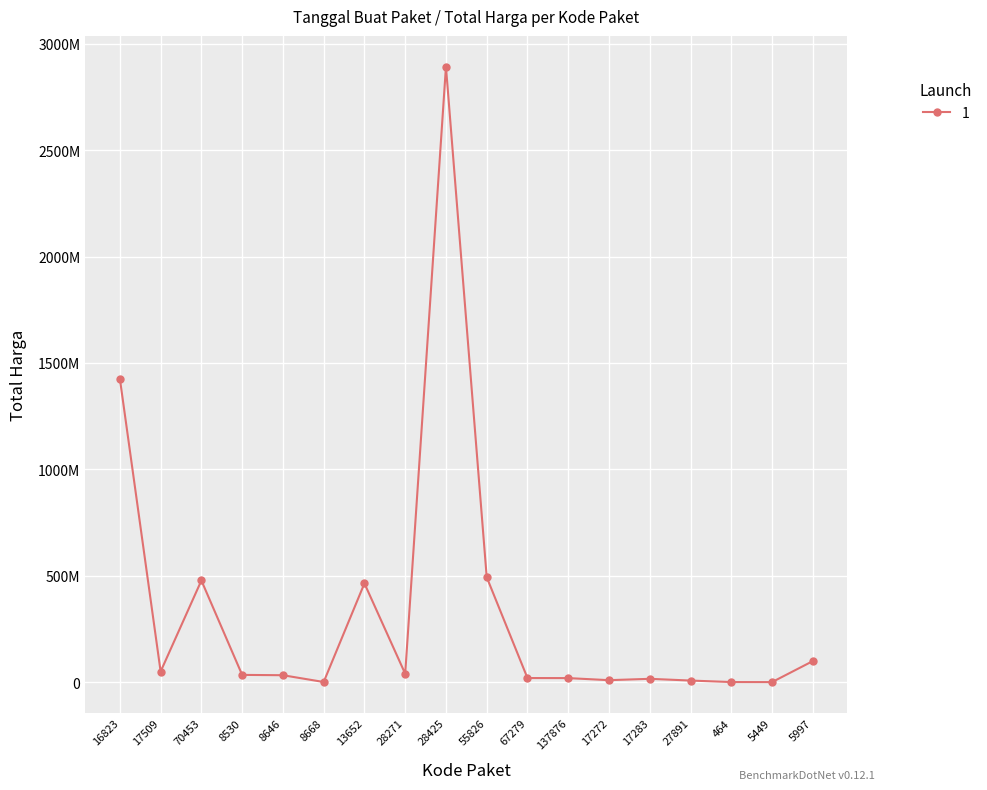

What is the difference between the second highest and second lowest values?

1425534300